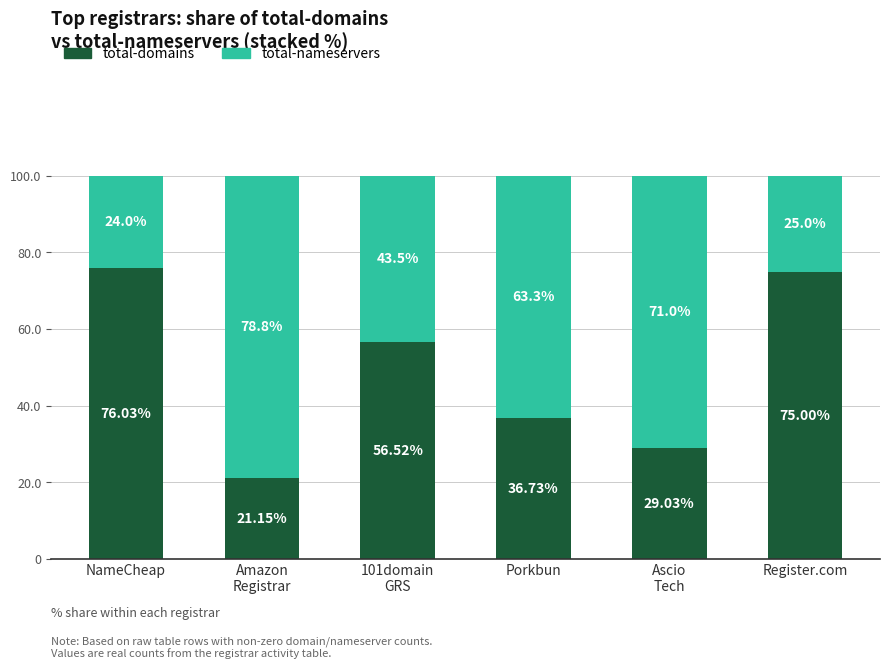

Does the chart contain any negative values?

No